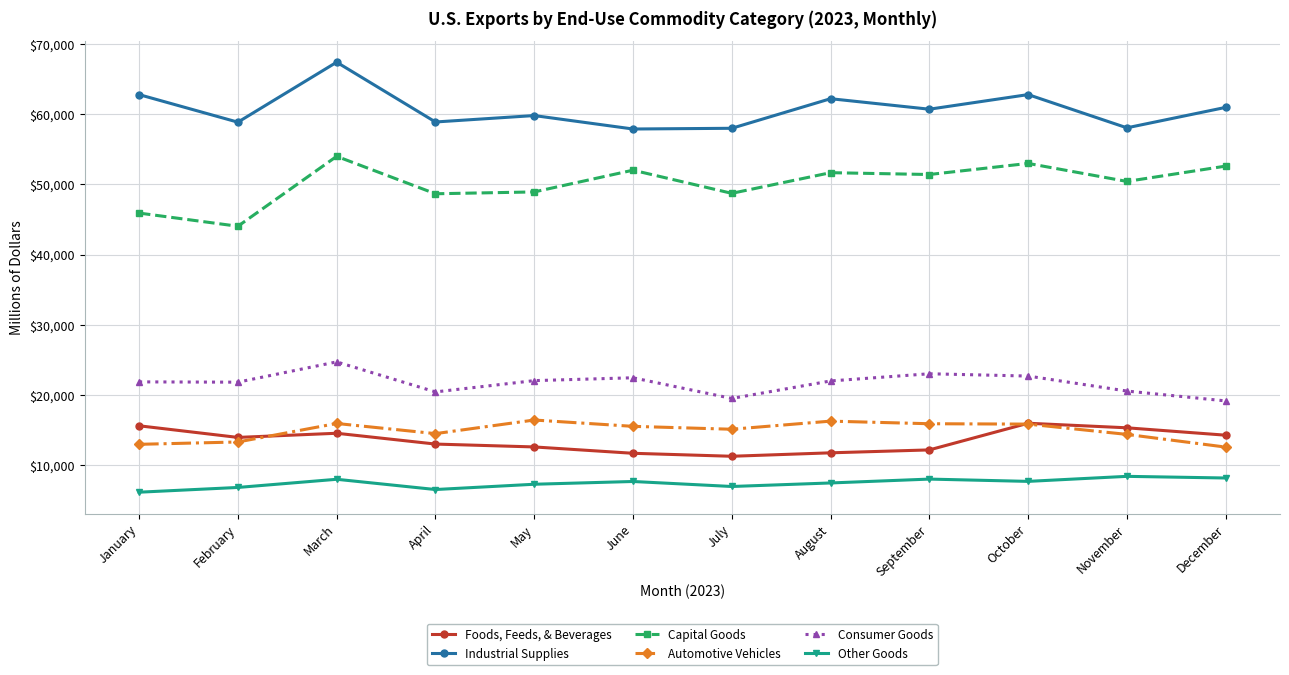

True or false: Industrial Supplies has more than 0 points higher than both neighbors.

True